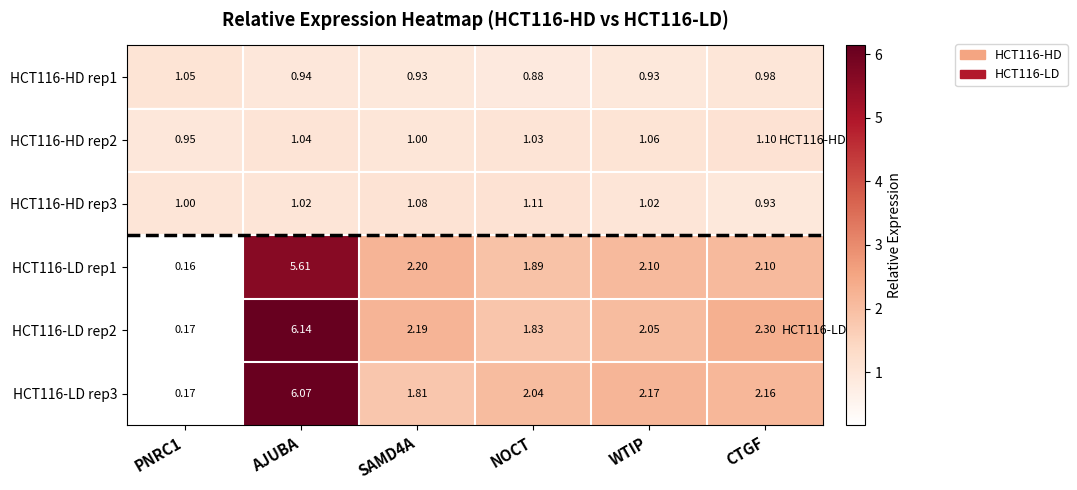

Is the value of HCT116-HD rep1 at NOCT greater than the value of HCT116-LD rep1 at NOCT?

No